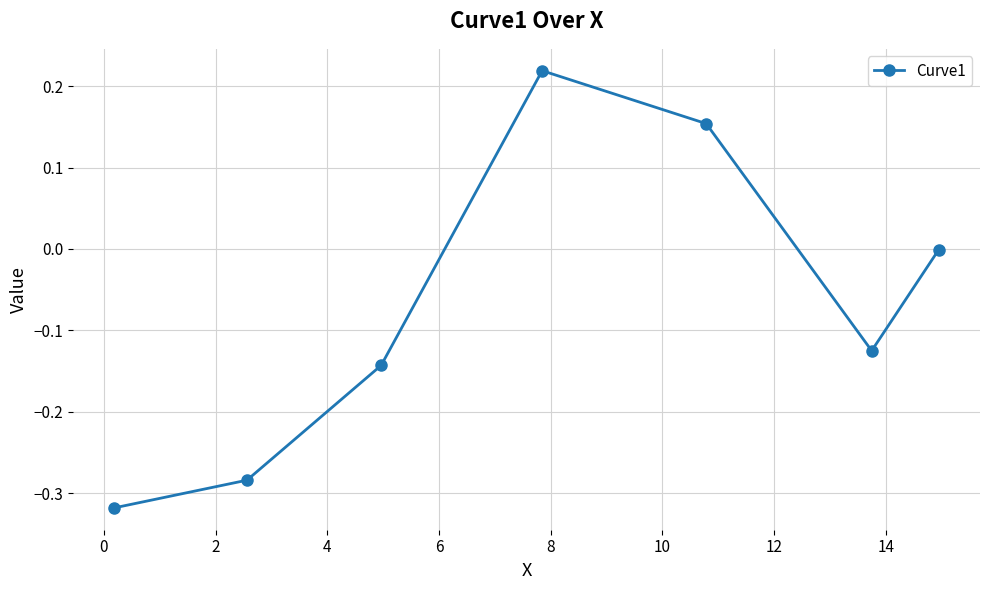

What is the difference between the maximum and minimum values?

0.5